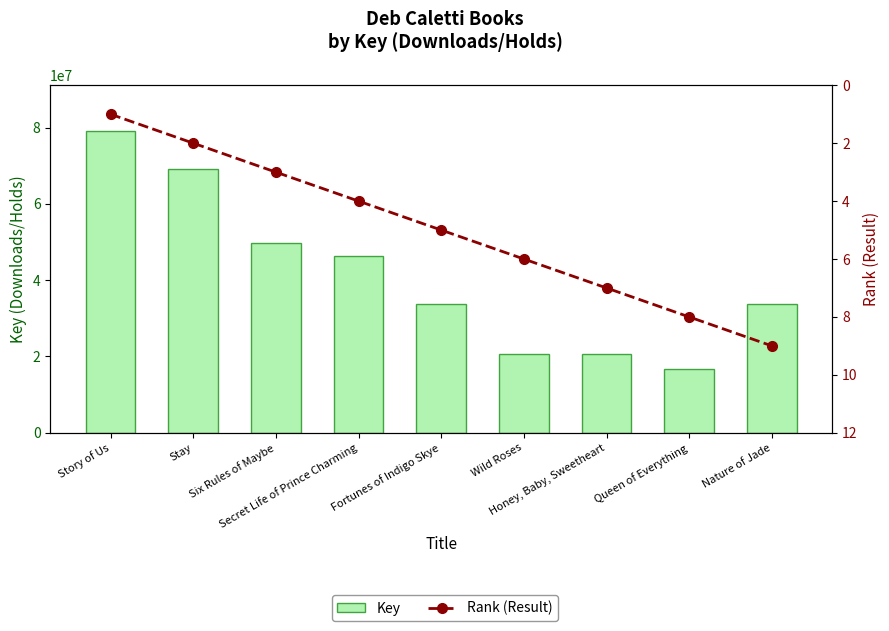

Which has a higher value, Secret Life of Prince Charming or Story of Us?

Story of Us